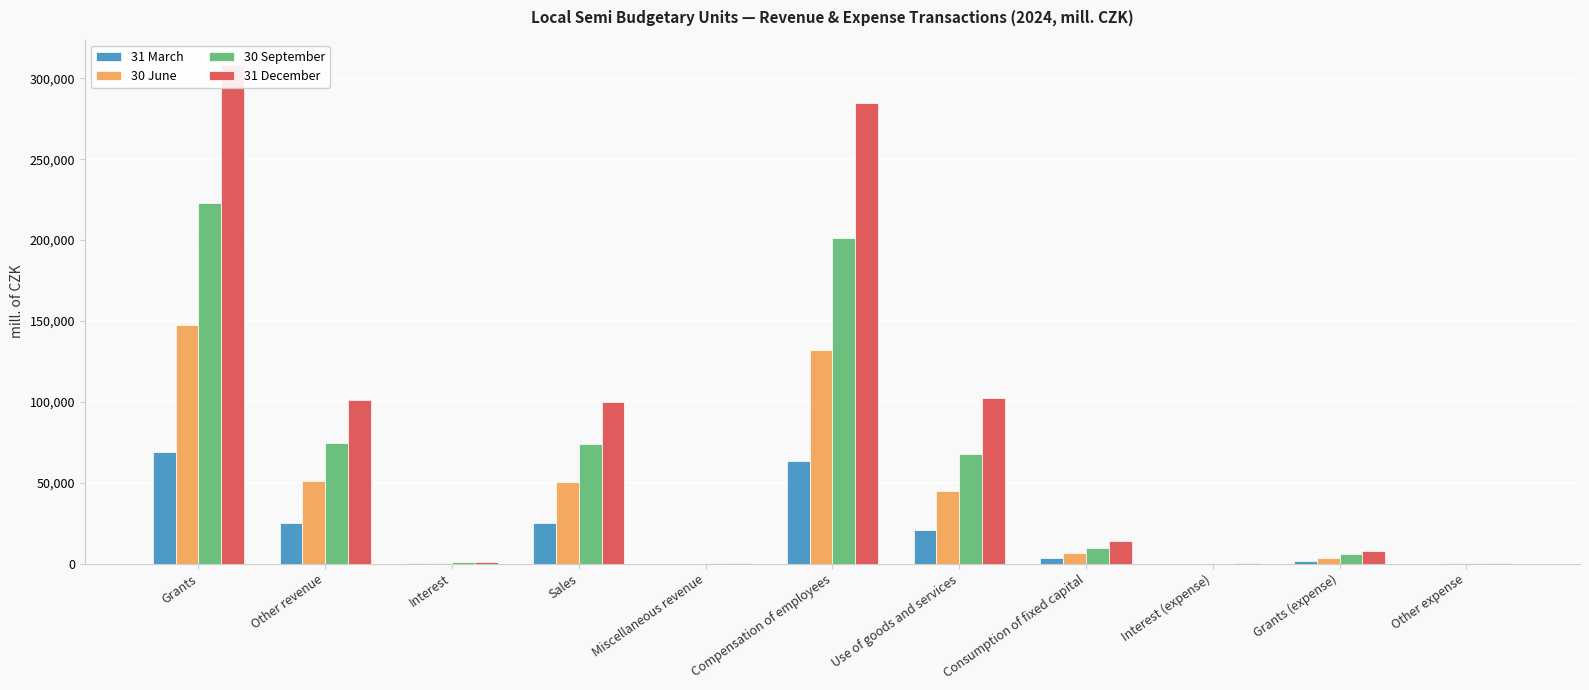

Reading left to right, what are all the values shown in this chart?

31 March: 69286.9	25126.6	208.5	24895.5	22.6	63456.8	20873.0	3212.5	30.7	1652.0	66.2
30 June: 147512.6	50898.5	482.1	50356.9	59.6	132268.8	44589.3	6549.3	53.3	3774.9	150.9
30 September: 222690.0	74861.1	776.7	73977.0	107.4	201165.1	67529.2	9892.5	73.4	5892.3	219.7
31 December: 308405.8	101008.1	1039.6	99760.8	207.7	284728.8	102407.3	13882.9	96.7	8044.0	580.9